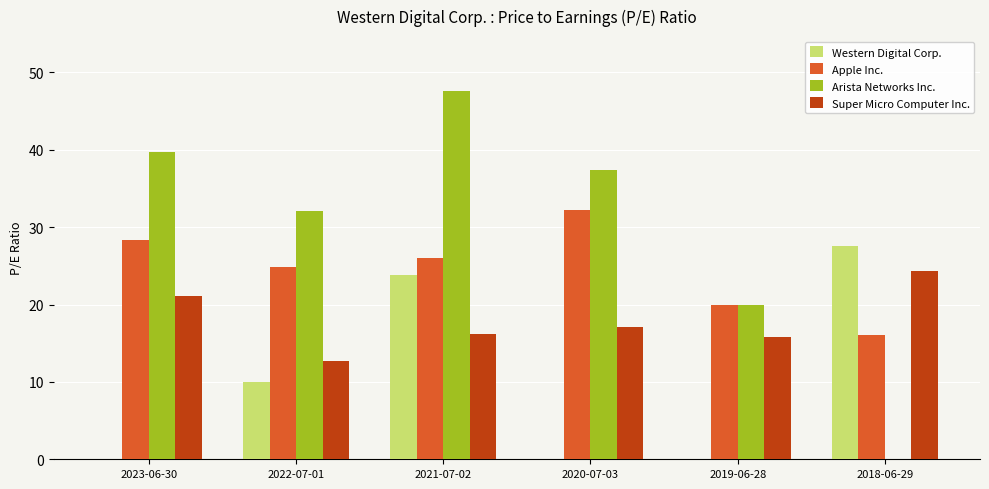

The value of Apple Inc. at 2022-07-01 is 43.9. True or false?

False